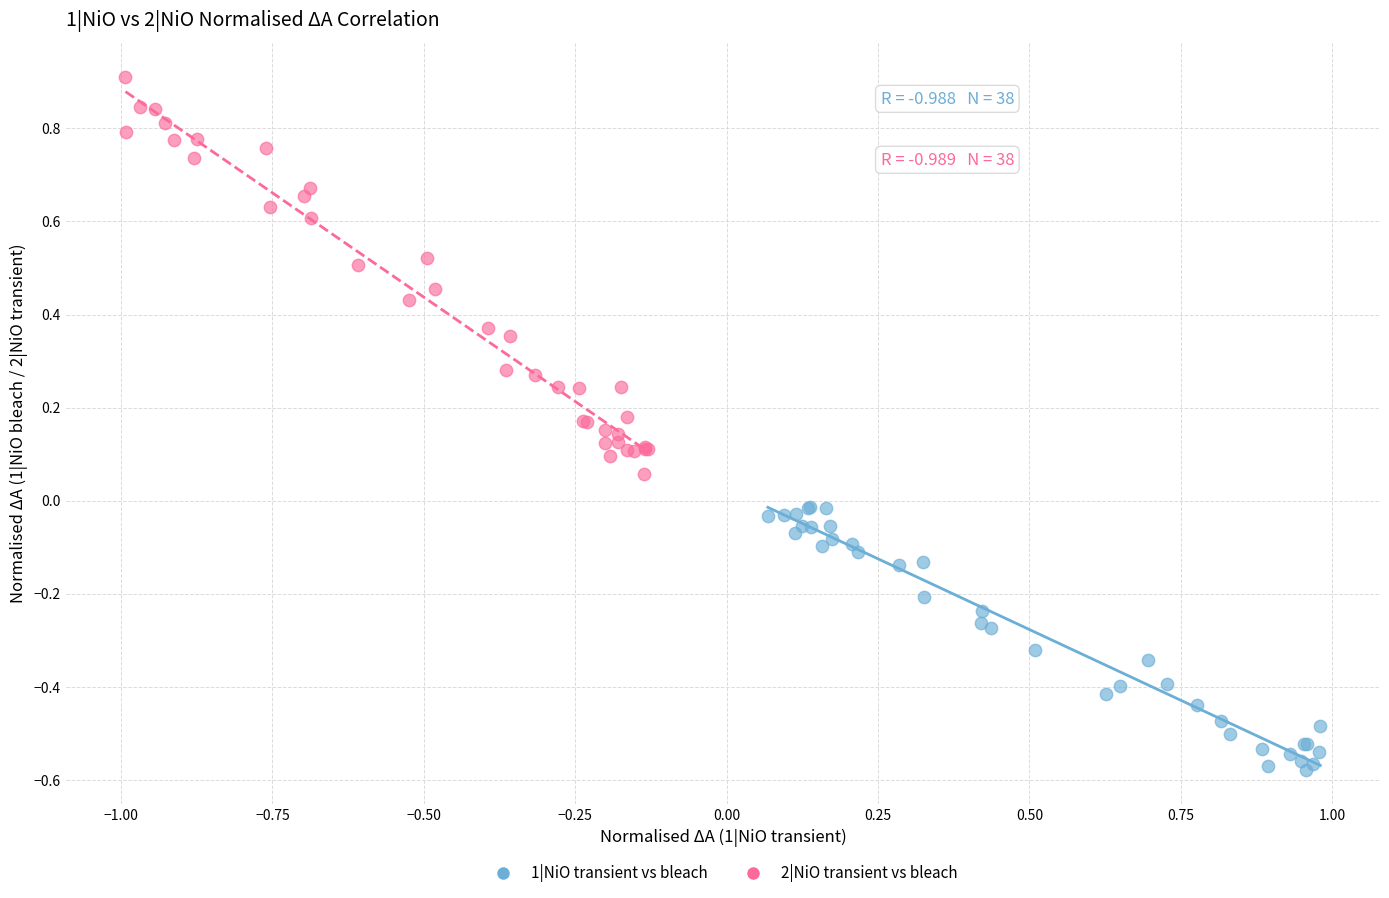

Which series contains the highest Y value?

2|NiO transient vs bleach